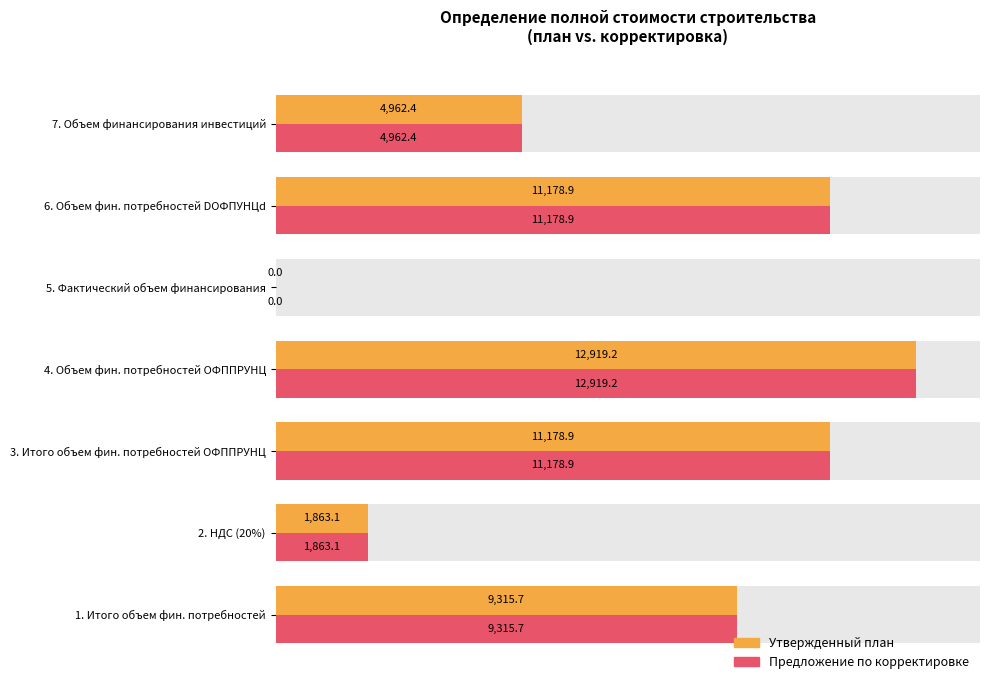

The value of Утвержденный план at 5. Фактический объем финансирования is -6911.0. True or false?

False